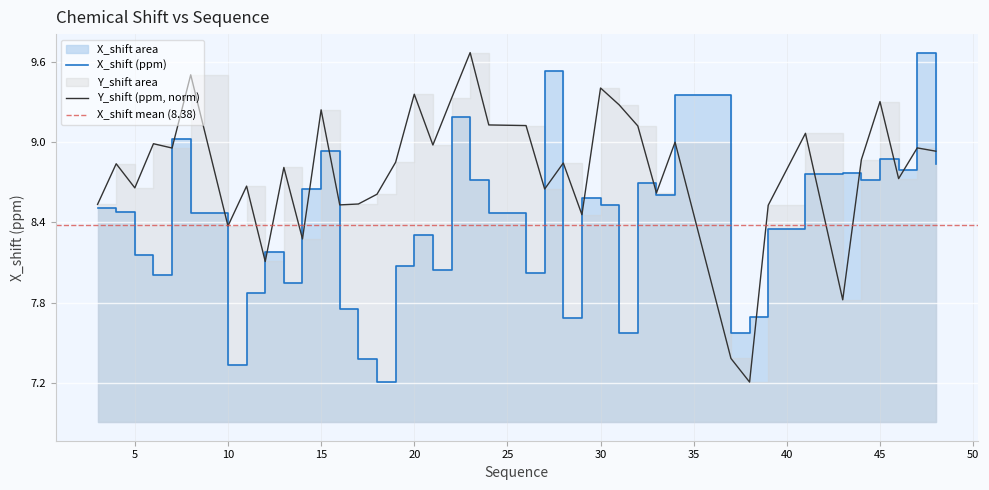

What is the difference between the highest and lowest values at 22?

0.1